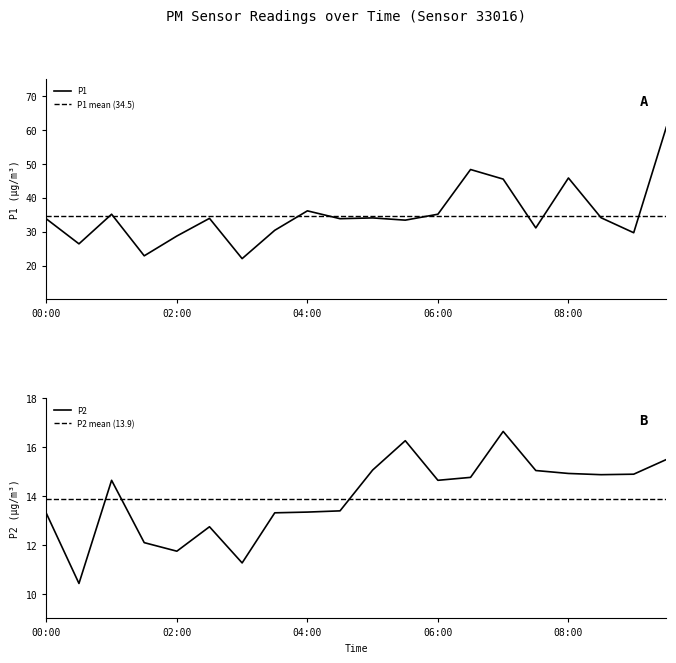

Which series has the largest total across all categories?

P1